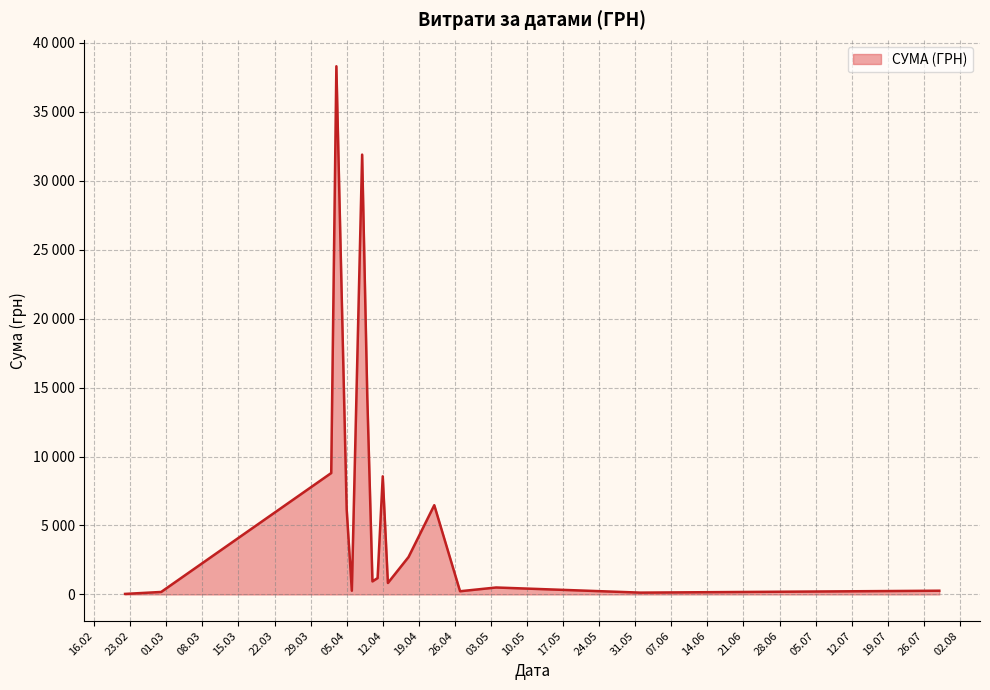

True or false: the data has more than 0 interior local peaks.

True